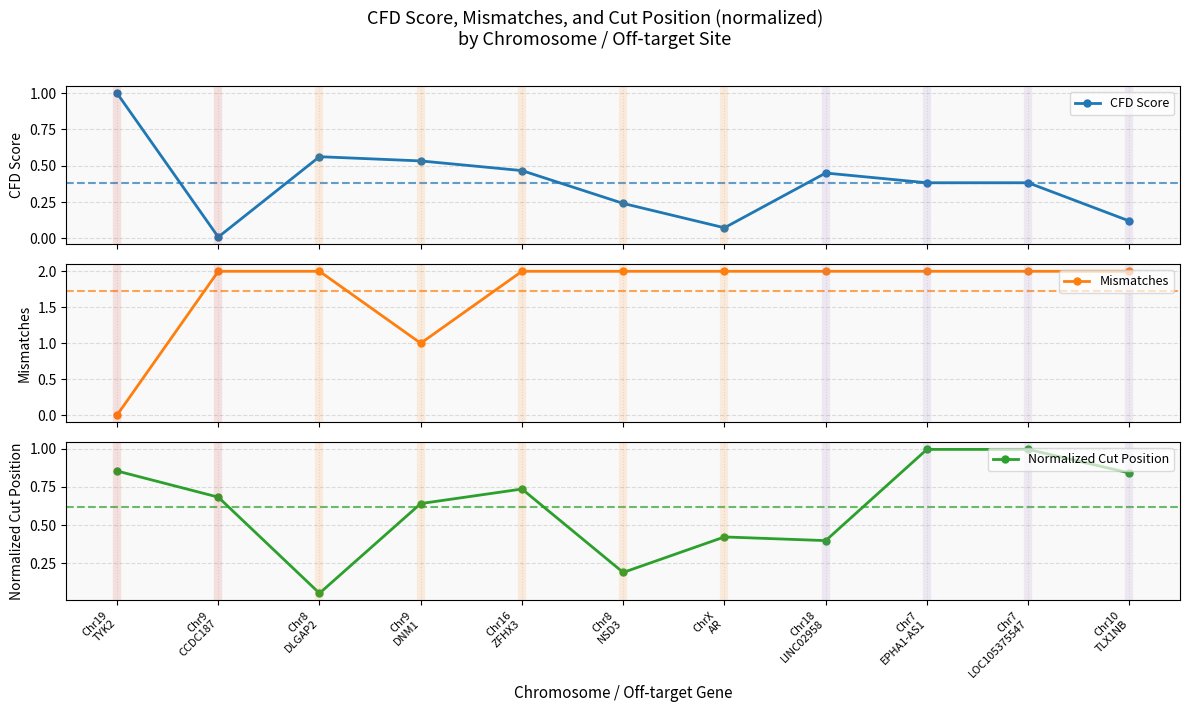

Reading left to right, extract all data points from this chart.

CFD Score: 1.0	0.0	0.6	0.5	0.5	0.2	0.1	0.5	0.4	0.4	0.1
Mismatches: 0.0	2.0	2.0	1.0	2.0	2.0	2.0	2.0	2.0	2.0	2.0
Normalized Cut Position: 0.9	0.7	0.1	0.6	0.7	0.2	0.4	0.4	1.0	1.0	0.8